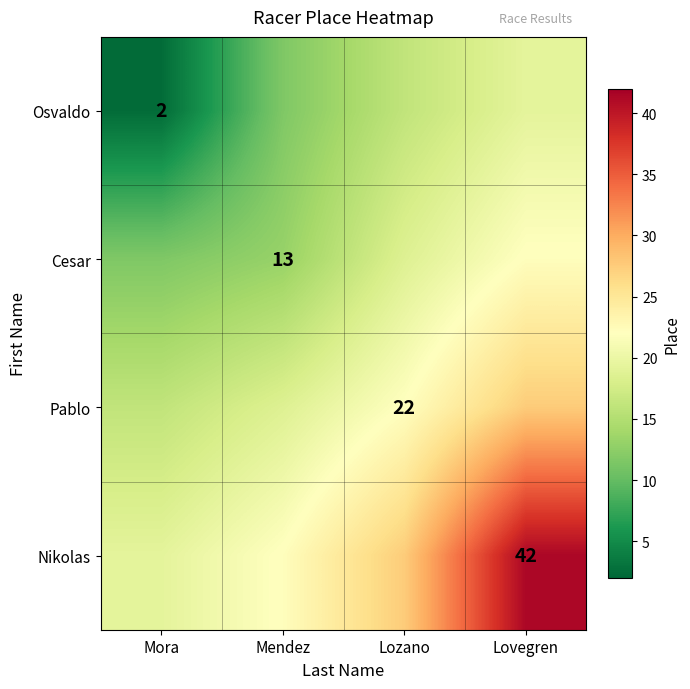

Which series has the largest range (max minus min)?

Nikolas